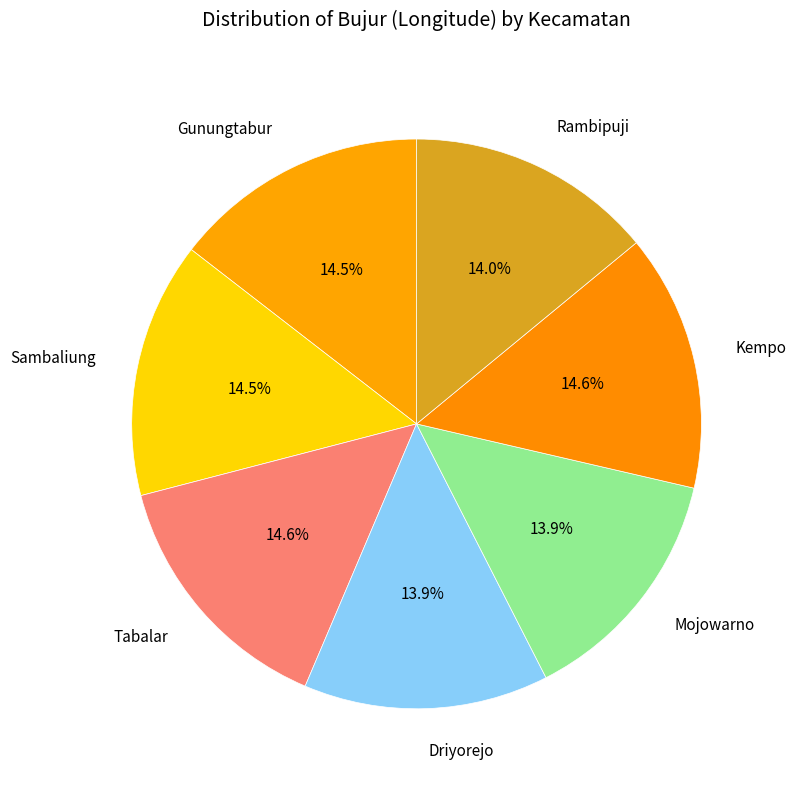

What percentage is NOT represented by Tabalar?

85.4%